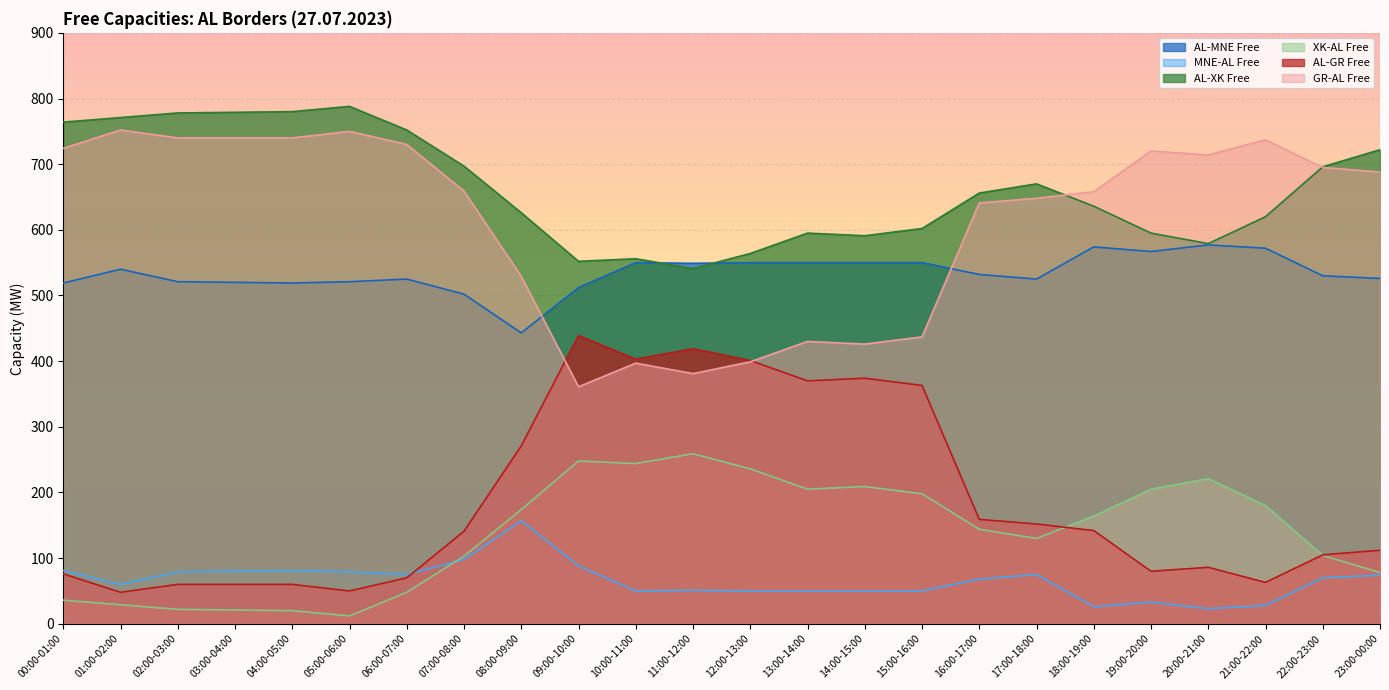

True or false: AL-GR Free has a value of 54 at 17:00-18:00.

False